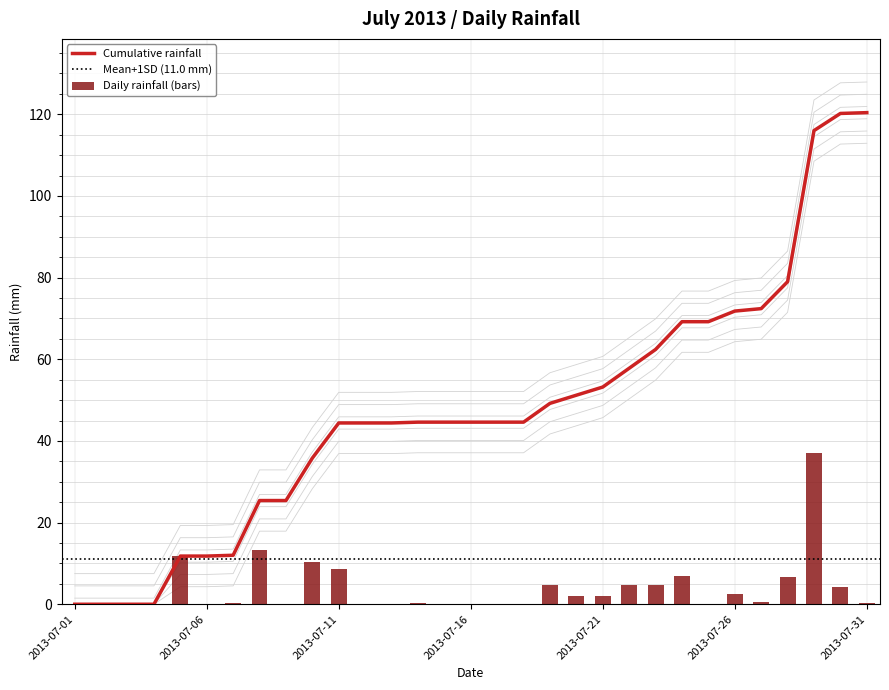

Rank the categories by value from lowest to highest.

2013-07-01, 2013-07-02, 2013-07-03, 2013-07-04, 2013-07-06, 2013-07-09, 2013-07-12, 2013-07-13, 2013-07-15, 2013-07-16, 2013-07-17, 2013-07-18, 2013-07-25, 2013-07-07, 2013-07-14, 2013-07-31, 2013-07-27, 2013-07-20, 2013-07-21, 2013-07-26, 2013-07-30, 2013-07-19, 2013-07-22, 2013-07-23, 2013-07-28, 2013-07-24, 2013-07-11, 2013-07-10, 2013-07-05, 2013-07-08, 2013-07-29